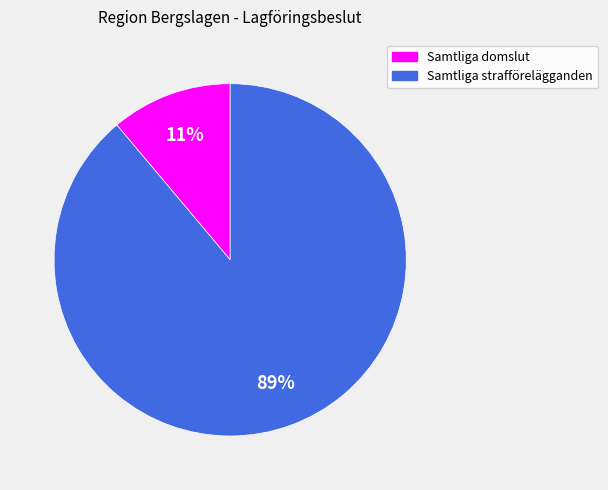

True or false: Samtliga domslut accounts for 11% of the total.

True